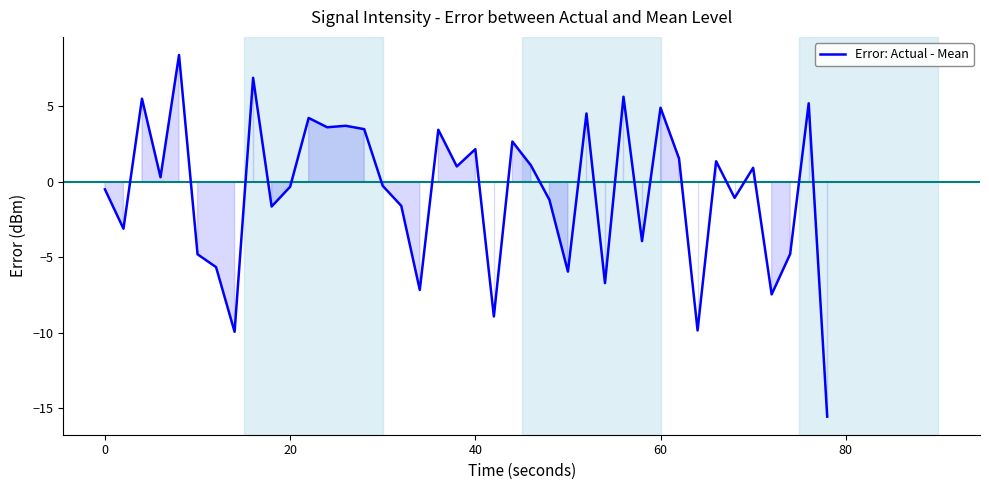

What is the minimum value shown in the chart?

-15.5